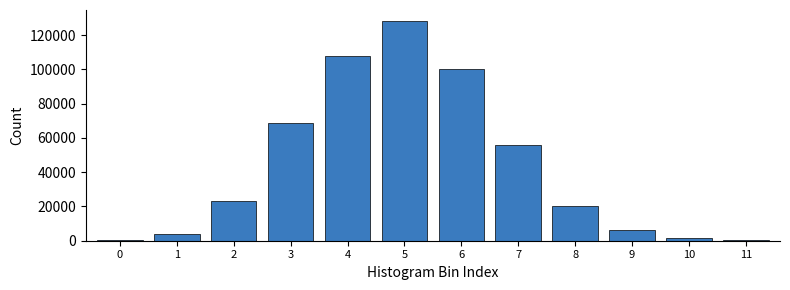

What is the maximum value shown in the chart?

128295